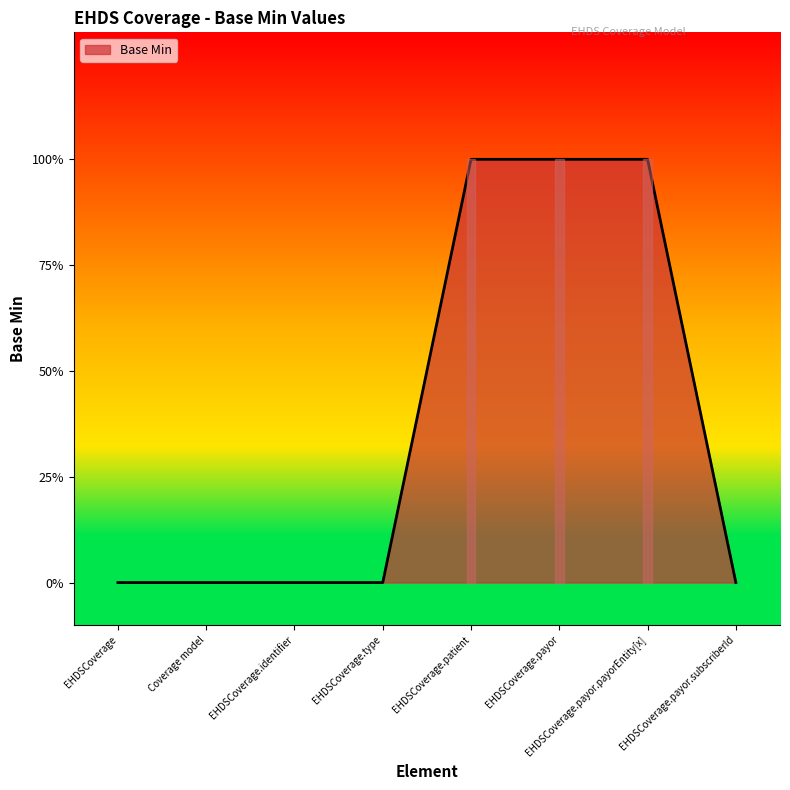

Reading right to left, list all the values displayed in this chart.

EHDSCoverage.payor.subscriberId=0	EHDSCoverage.payor.payorEntity[x]=1	EHDSCoverage.payor=1	EHDSCoverage.patient=1	EHDSCoverage.type=0	EHDSCoverage.identifier=0	Coverage model=0	EHDSCoverage=0